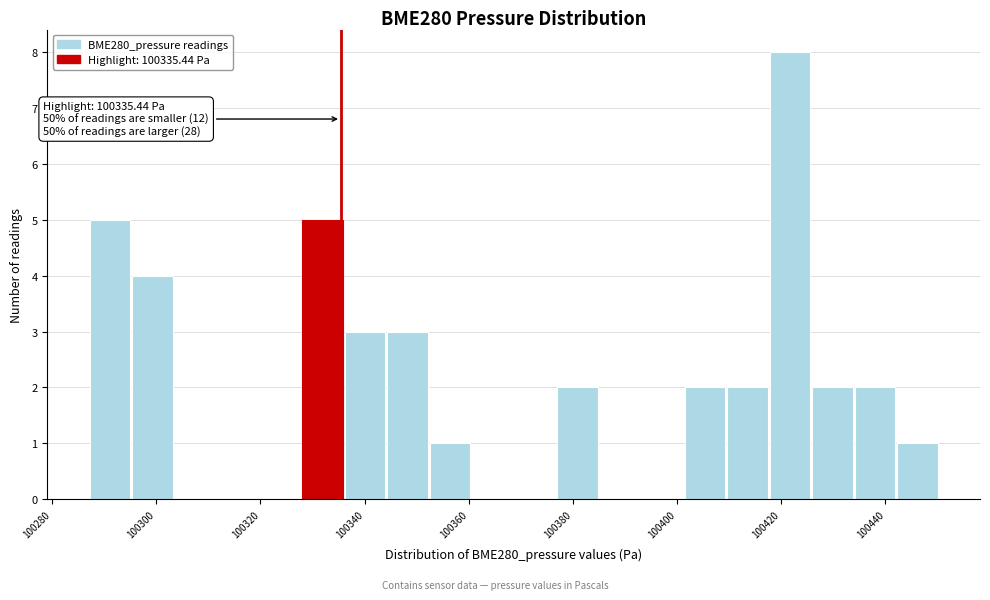

Which range on the x-axis has the tallest bar?

100418 to 100426